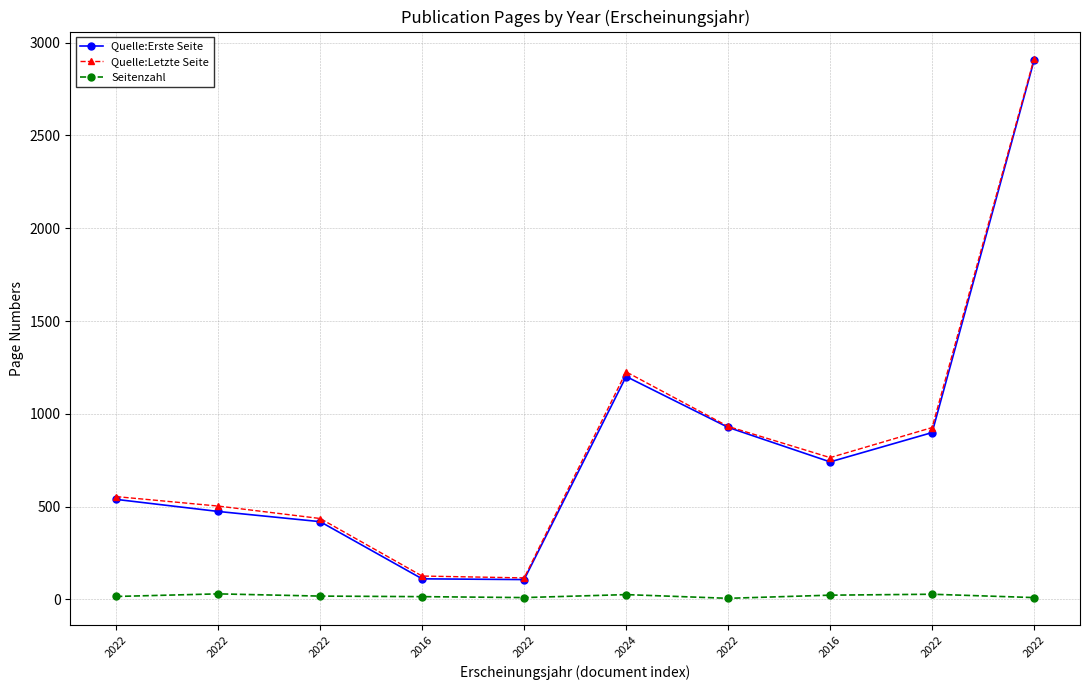

How many data points in Quelle:Erste Seite are less than 741?

5